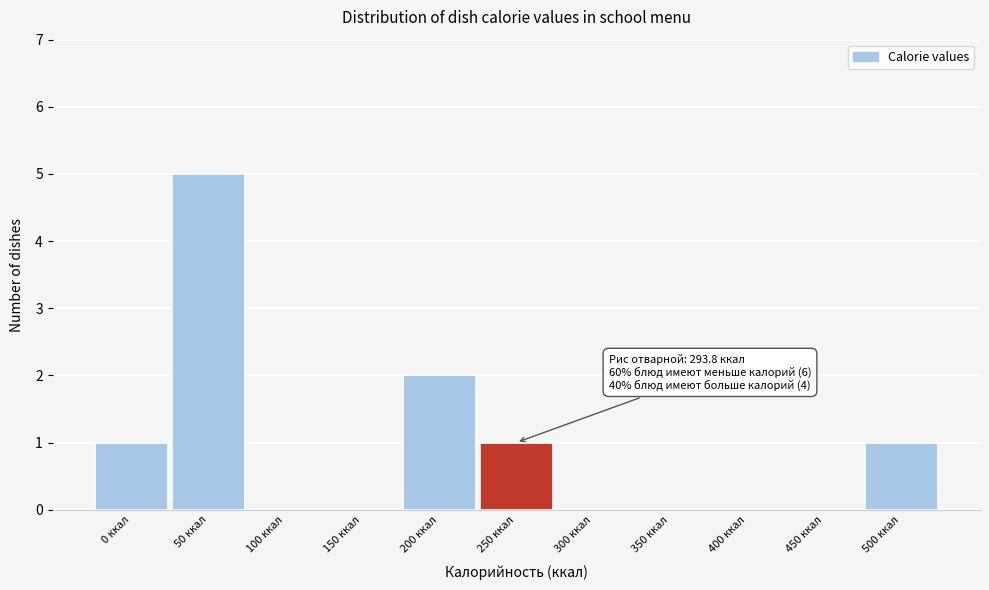

Reading right to left, list all the values displayed in this chart.

500 ккал=1	450 ккал=0	400 ккал=0	350 ккал=0	300 ккал=0	250 ккал=1	200 ккал=2	150 ккал=0	100 ккал=0	50 ккал=5	0 ккал=1